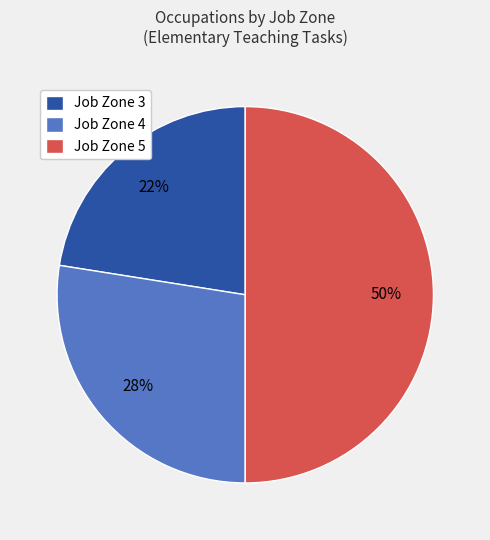

Is Job Zone 3 the majority of the pie?

No